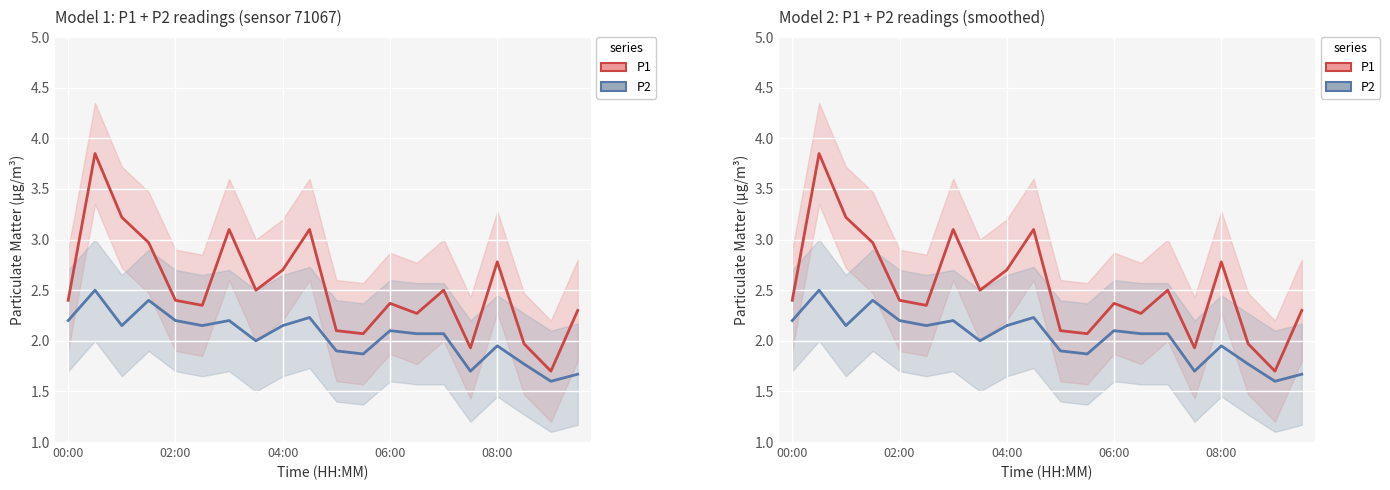

How many interior local valleys does the P1 series have?

6